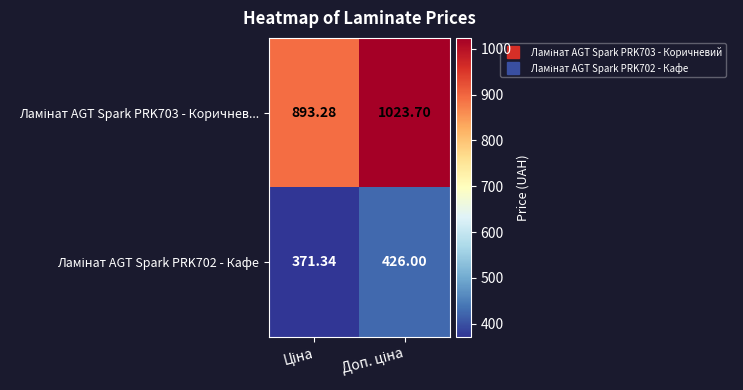

How many distinct data groups are displayed?

2